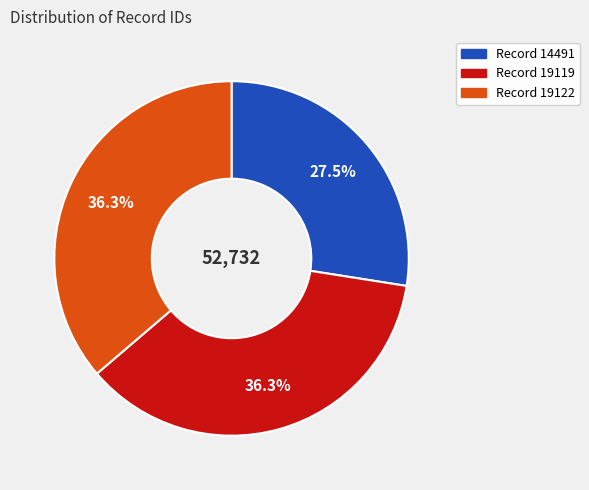

Between Record 19119 and Record 14491, which is larger?

Record 19119